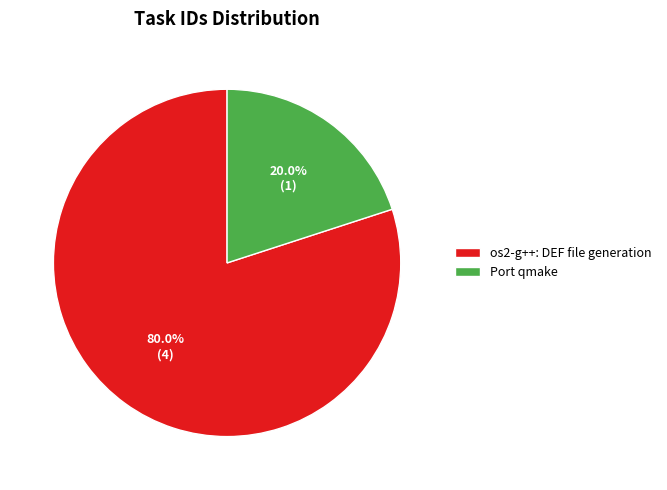

Is it true that os2-g++: DEF file generation is 80% of the pie?

True